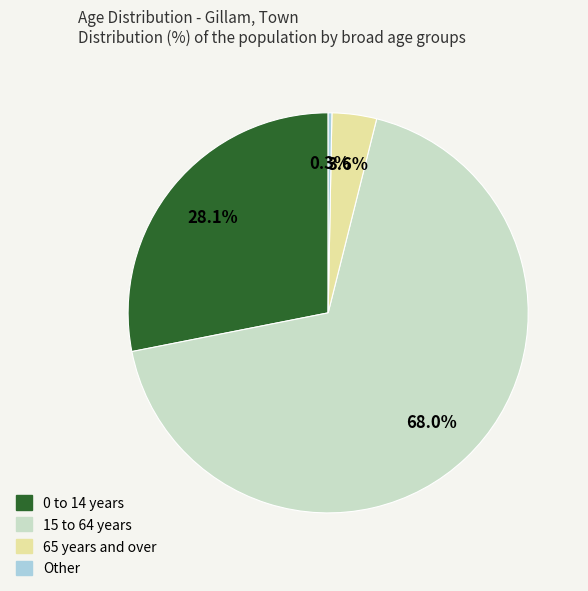

Is the sum of 15 to 64 years and 65 years and over greater than half?

Yes